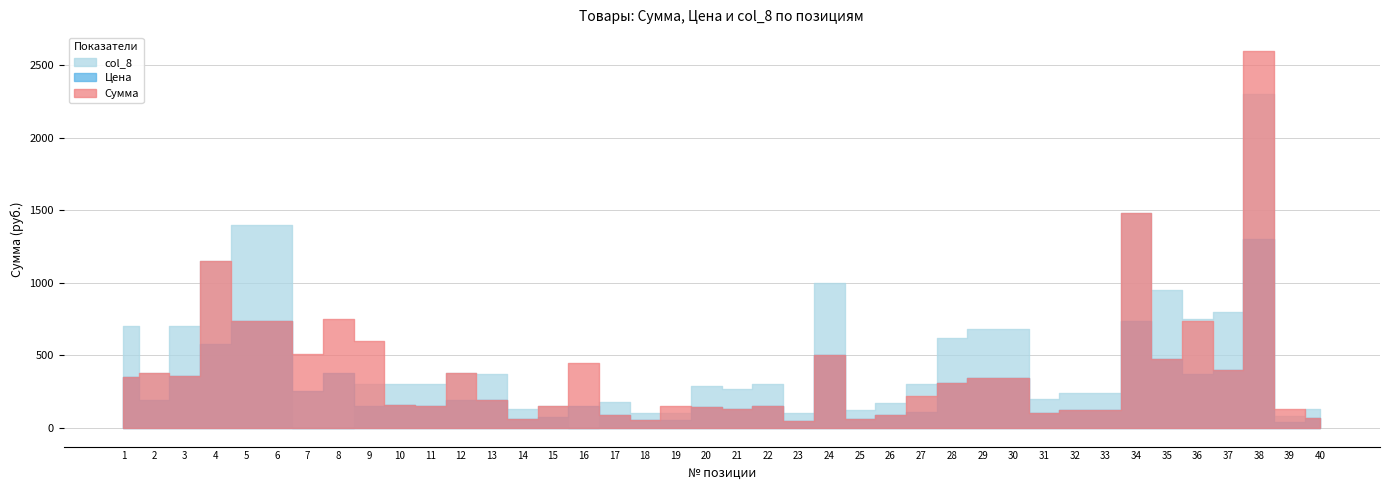

List the series in order of their overall mean, highest first.

col_8, Сумма, Цена